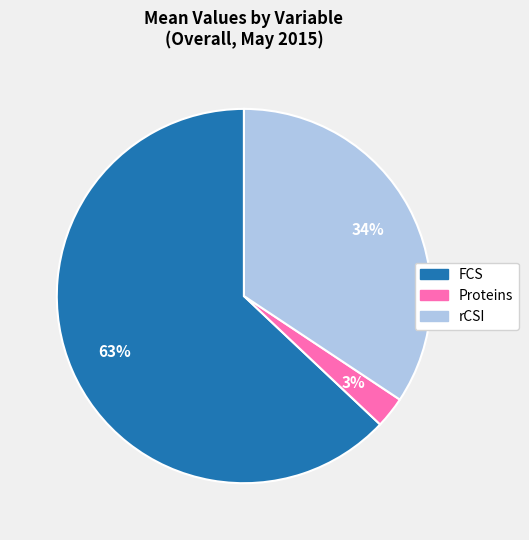

Which category accounts for the majority?

FCS